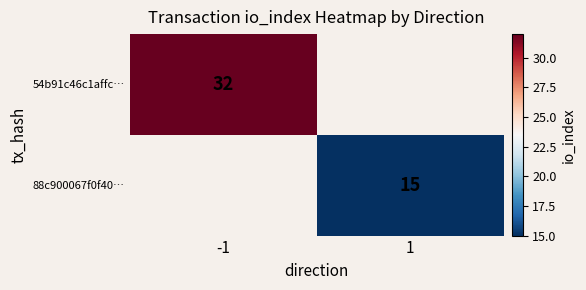

True or false: 88c900067f0f40… has a value of 22.9 at 1.

False